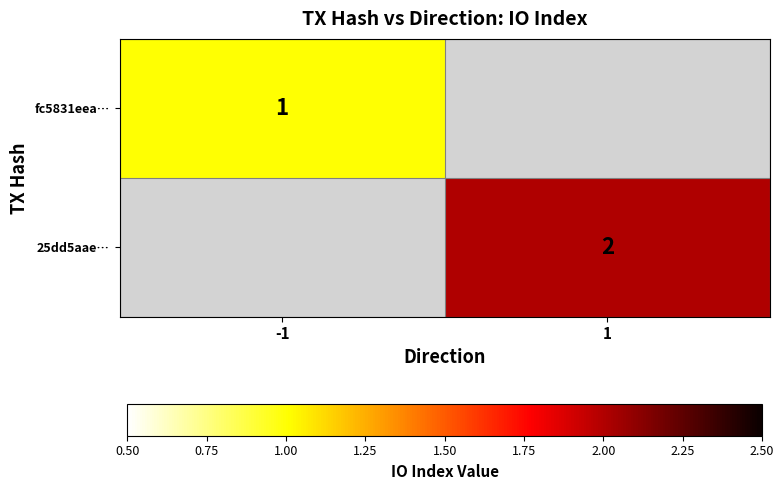

The fc5831eea… series shows 1 at -1. True or false?

True